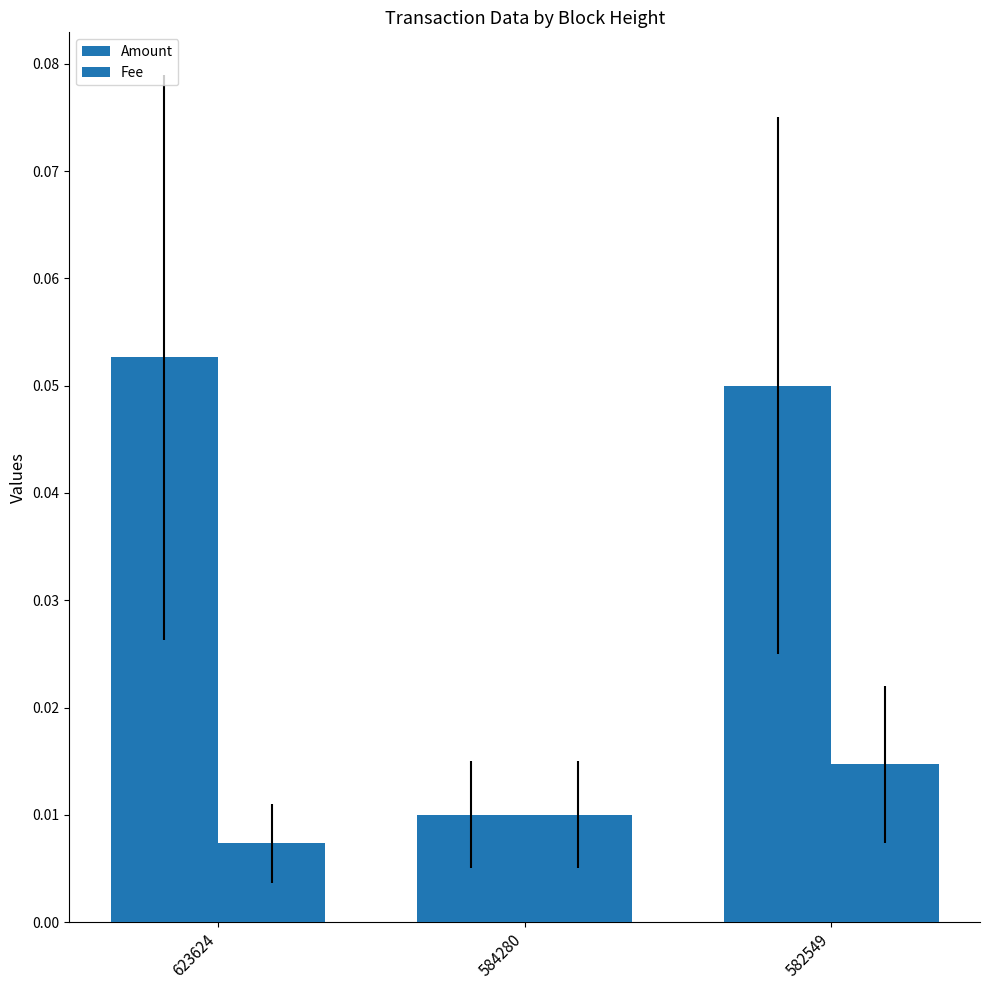

What is the total value across all series at 582549?

0.1